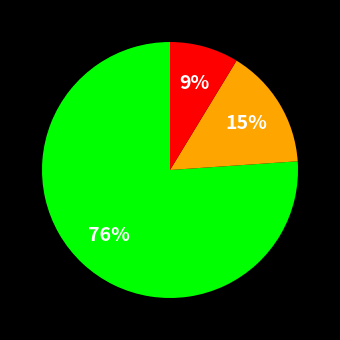

Does any single category account for the majority?

Yes